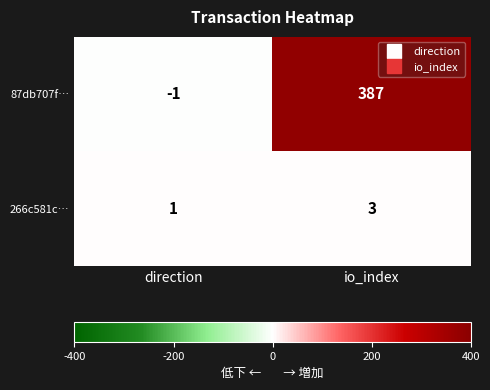

Where is 87db707f… nearest to the value 193?

direction